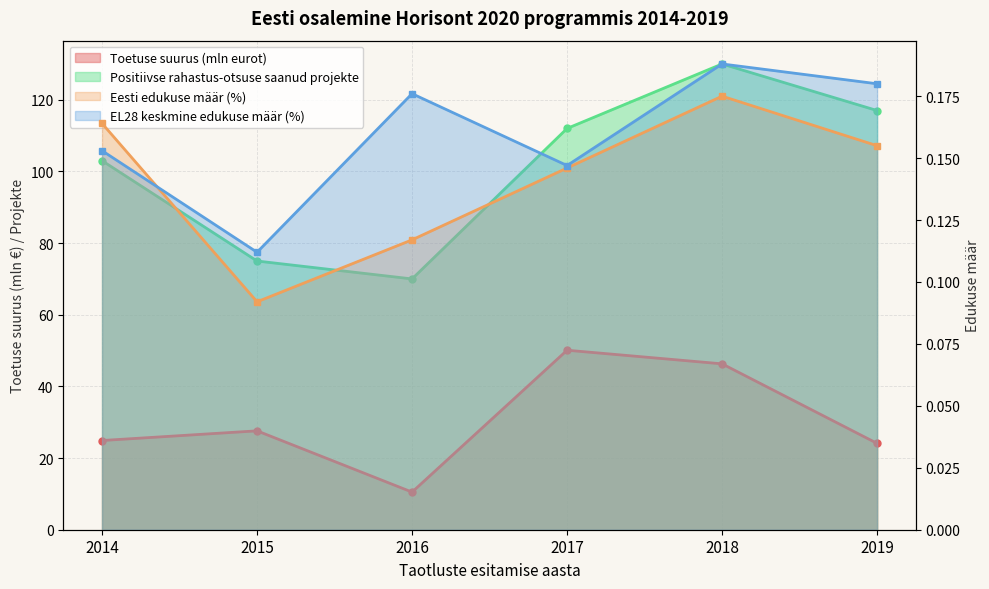

What is the value of the Eesti edukuse määr (%) point at the 4th from the left?

0.1